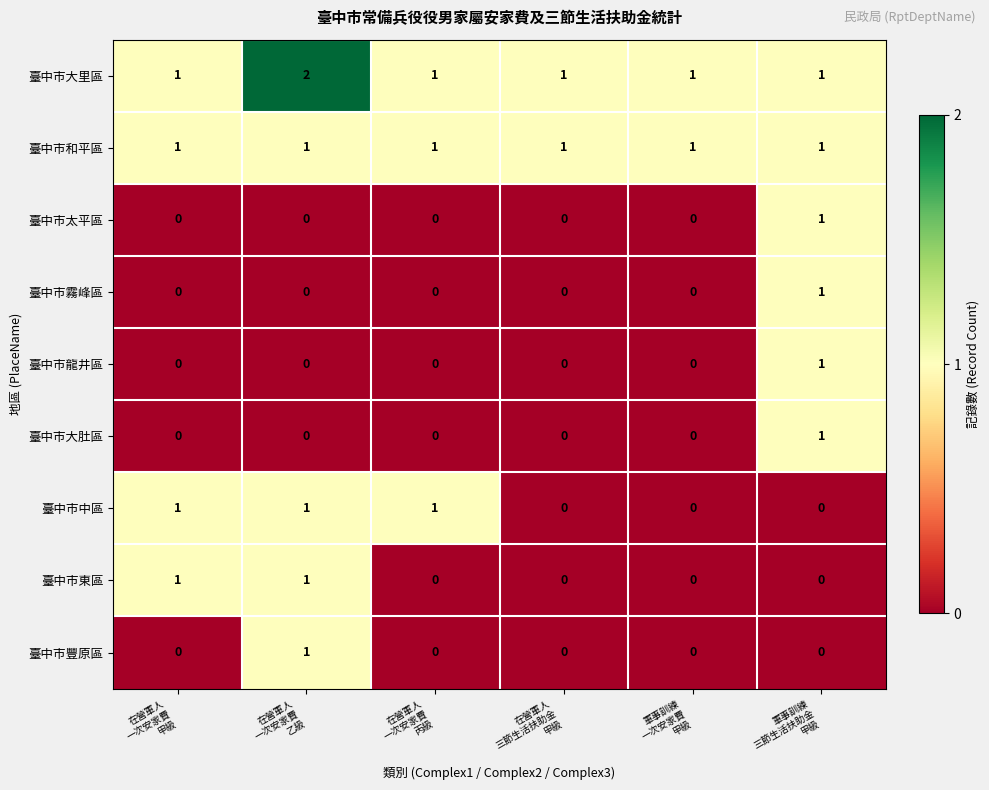

Which series has the largest total across all categories?

臺中市大里區